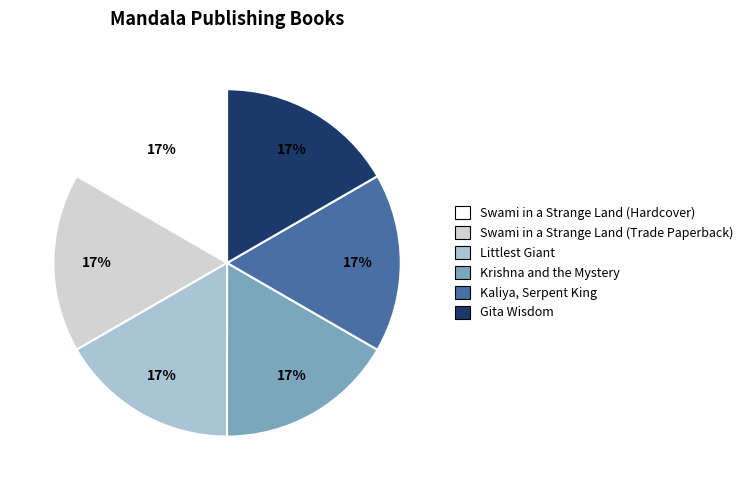

Count the number of slices in the pie.

6